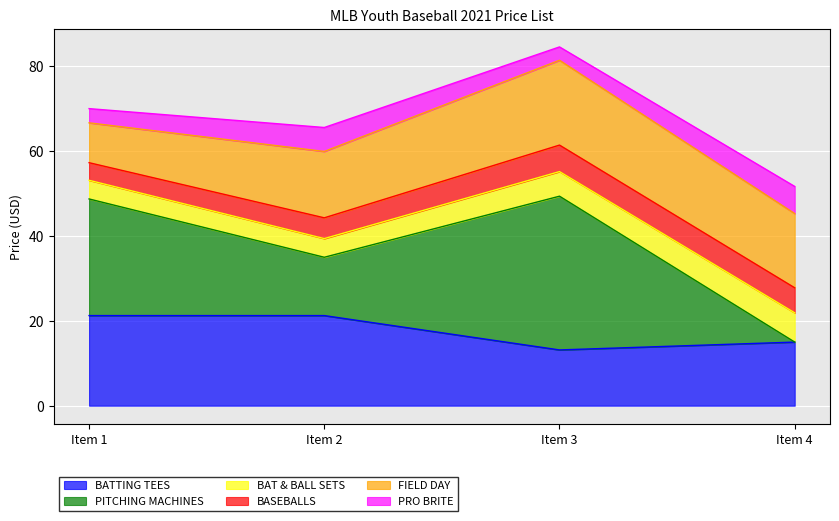

What is the total value across all series at Item 3?

84.6